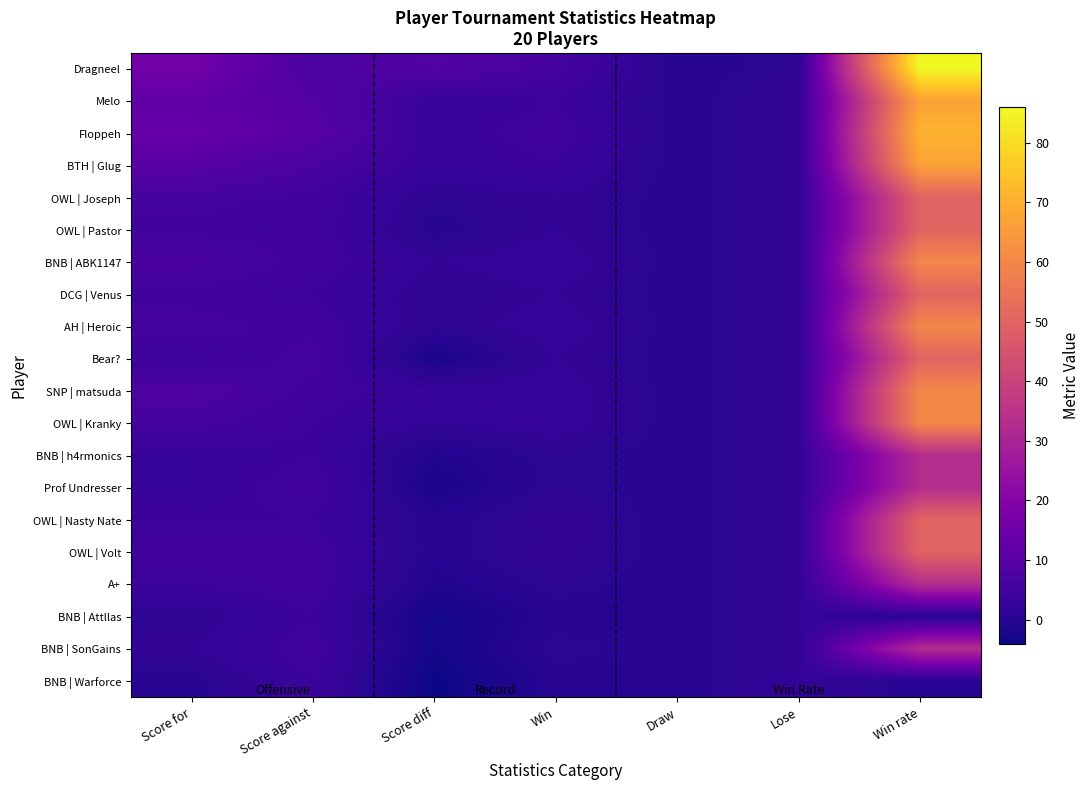

What is the total value across all series at Win?

47